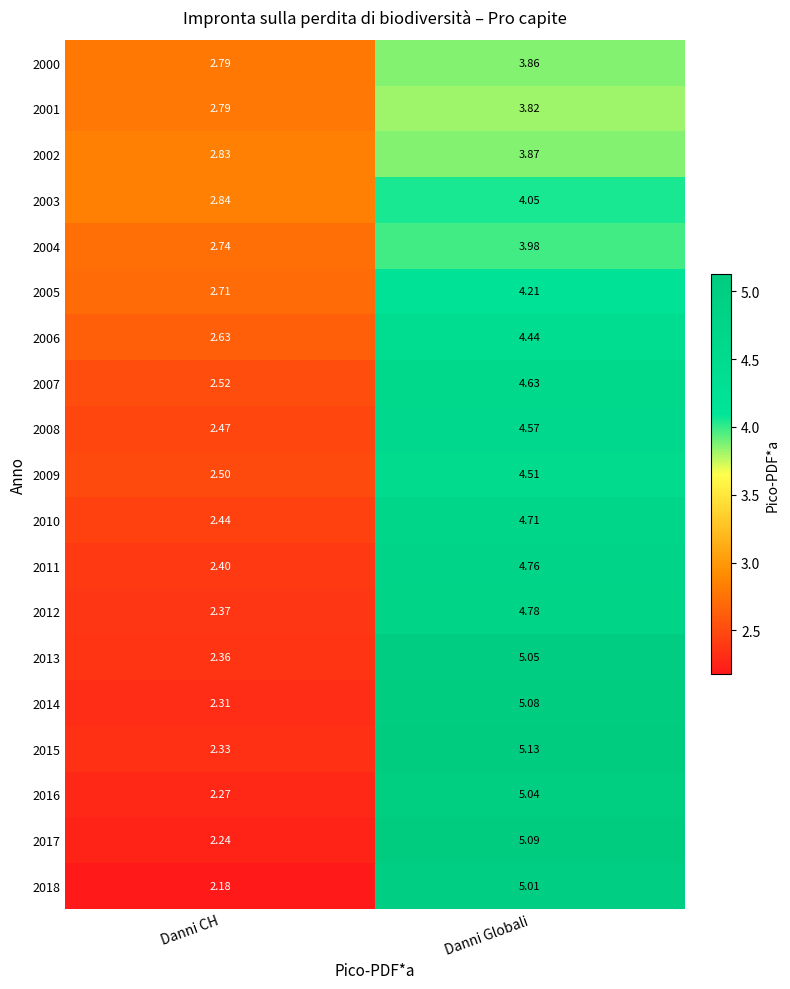

Which series changed the most between Danni CH and Danni Globali?

2017